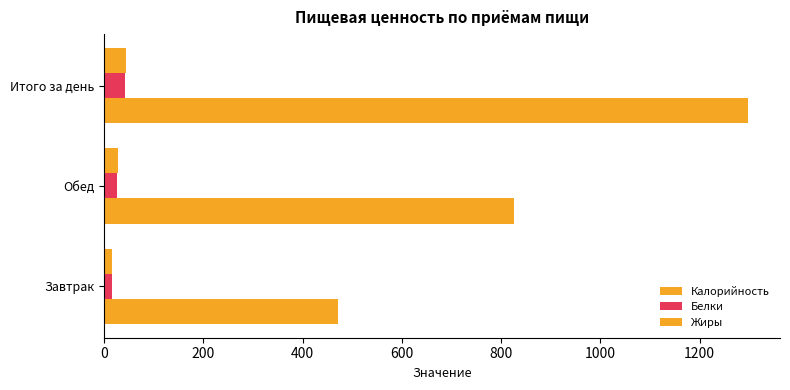

How many series are shown in this chart?

3